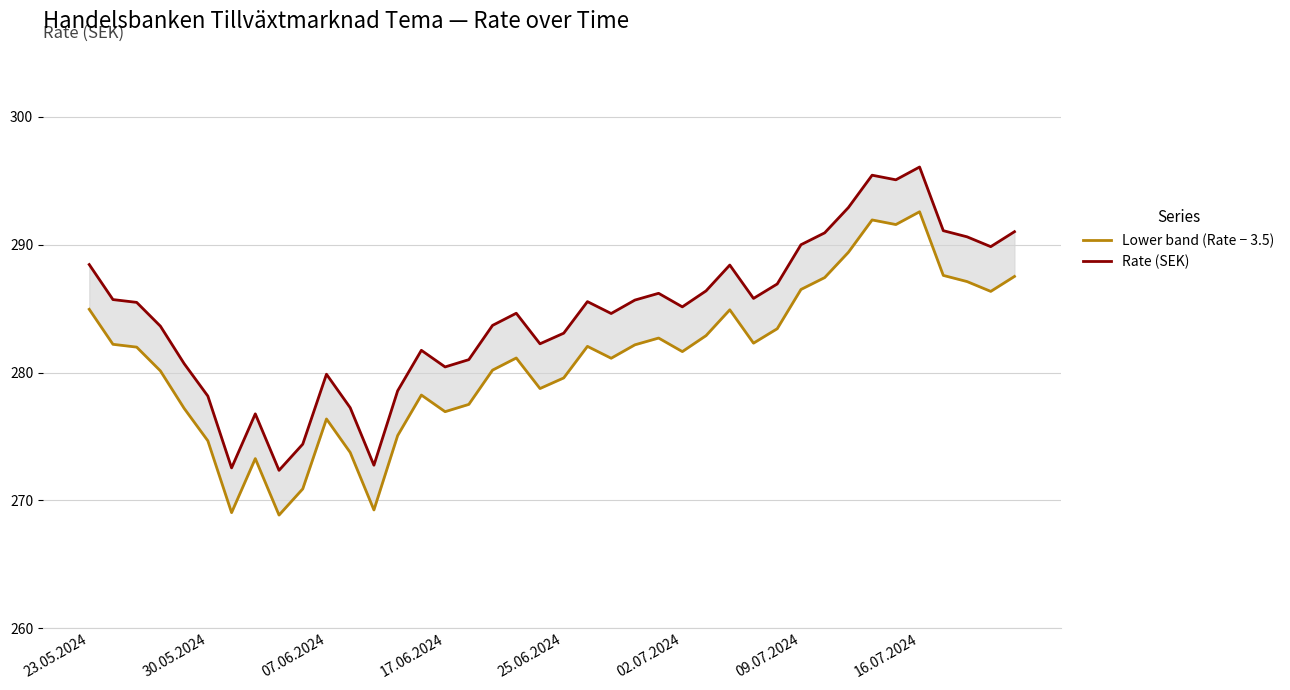

True or false: Lower band (Rate − 3.5) and Rate (SEK) intersect in this chart.

False